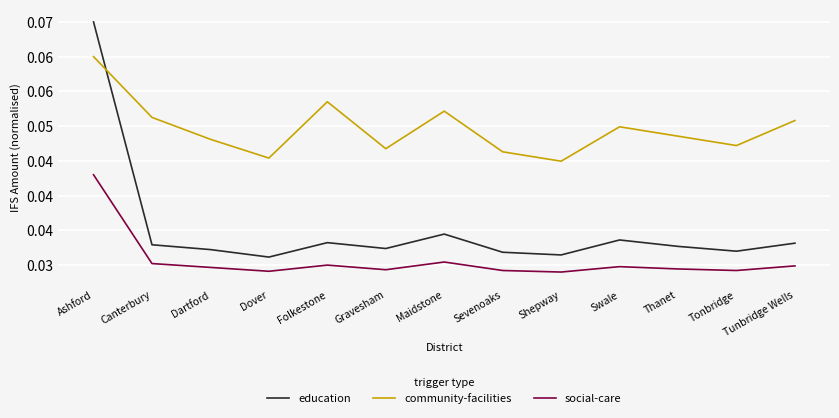

What are all the series names shown in the legend?

education, community-facilities, social-care